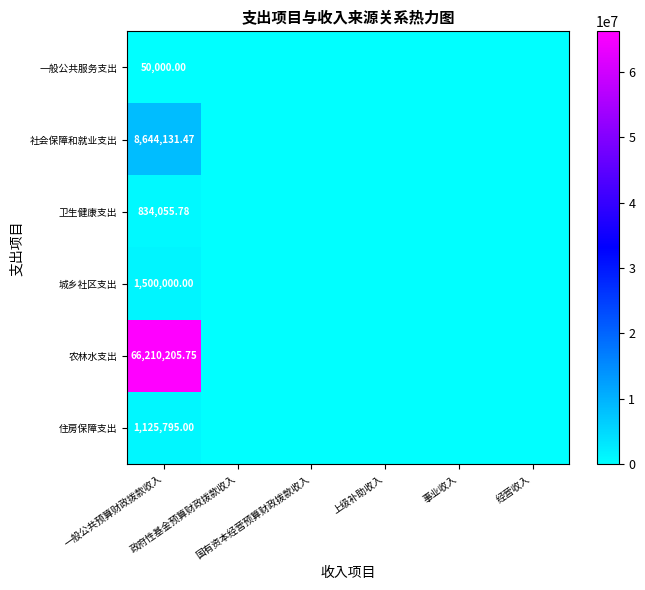

How many values in 一般公共服务支出 are above zero?

1